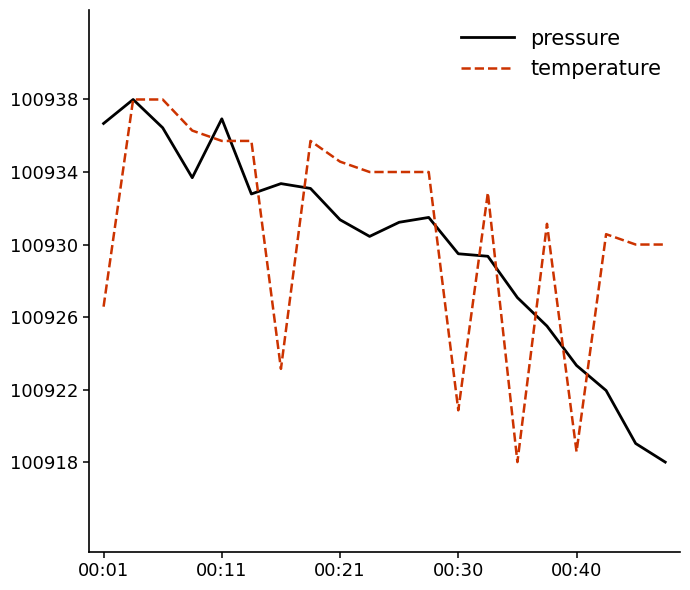

What is the minimum value shown in the chart?

100917.8